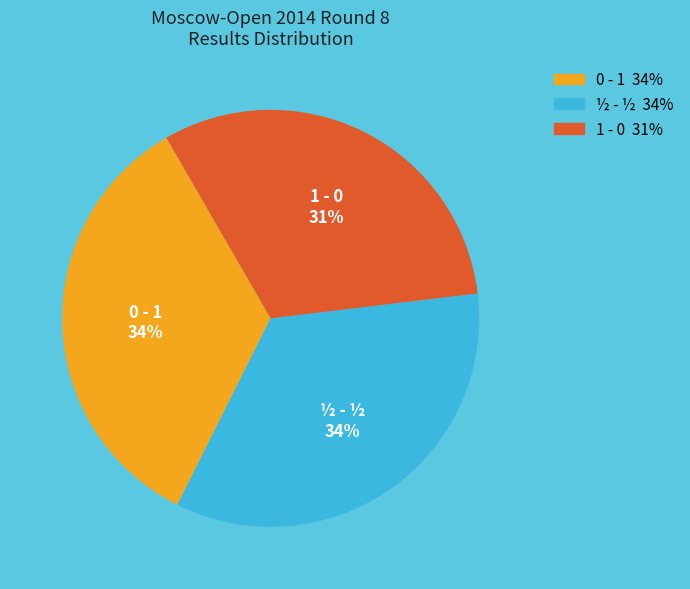

Count the number of slices in the pie.

3